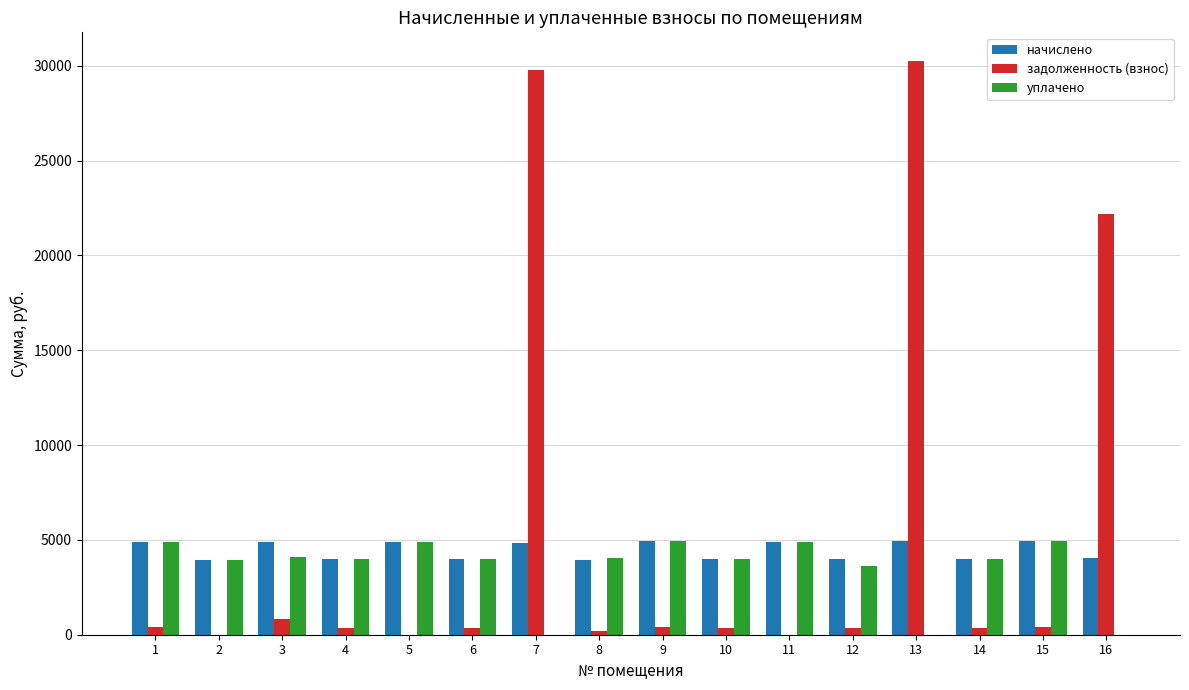

Is the value of задолженность (взнос) at 10 greater than the value of начислено at 11?

No